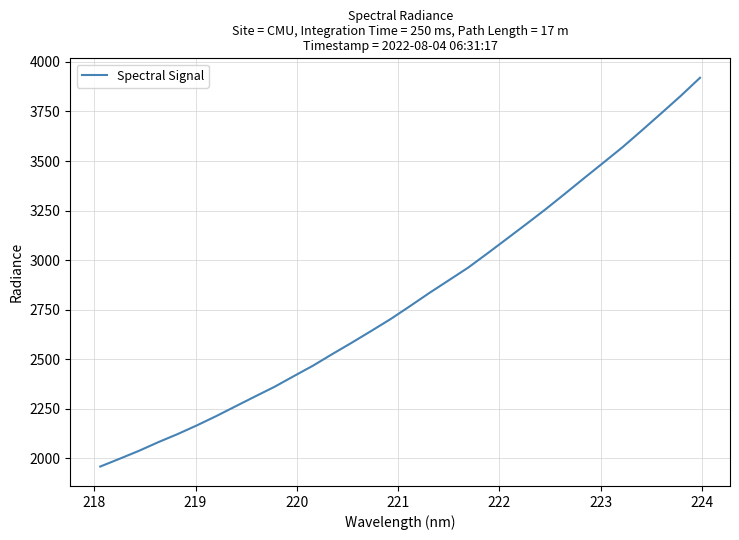

What is the maximum value shown in the chart?

3919.9